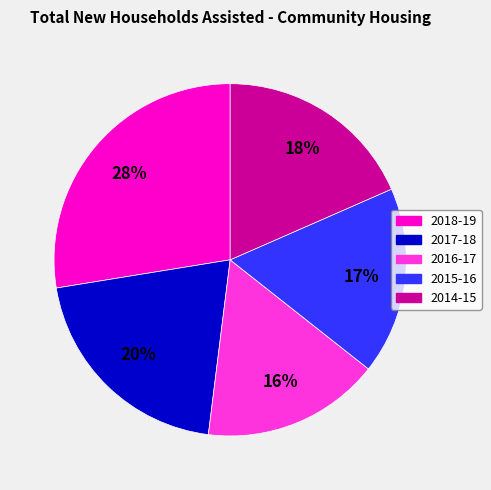

What is the smallest slice in the pie chart?

2016-17